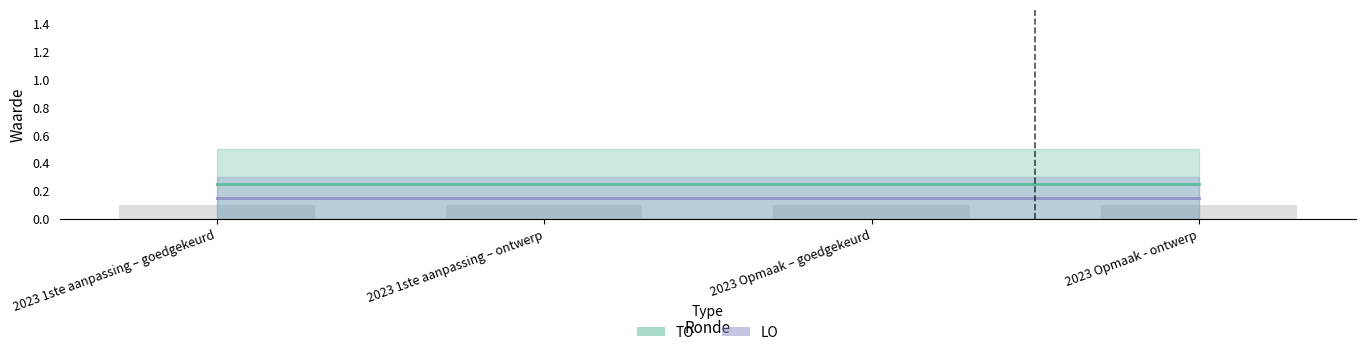

What is the total value across all series at 2023 Opmaak - ontwerp?

0.4